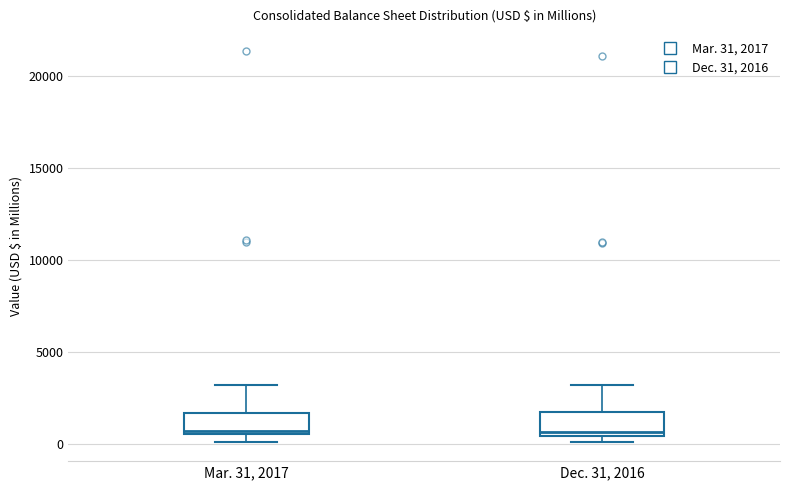

Reading left to right, read every box against the y-axis: the position of its median line, the range the box covers, and the ends of its whiskers. The values are not printed on the chart, so give them approximately, as read against the axis.

Mar. 31, 2017: median 500 (just above the box's lower edge), box 500 to 1500, whiskers 0 to 3000
Dec. 31, 2016: median 500 (just above the box's lower edge), box 500 to 1500, whiskers 0 to 3000